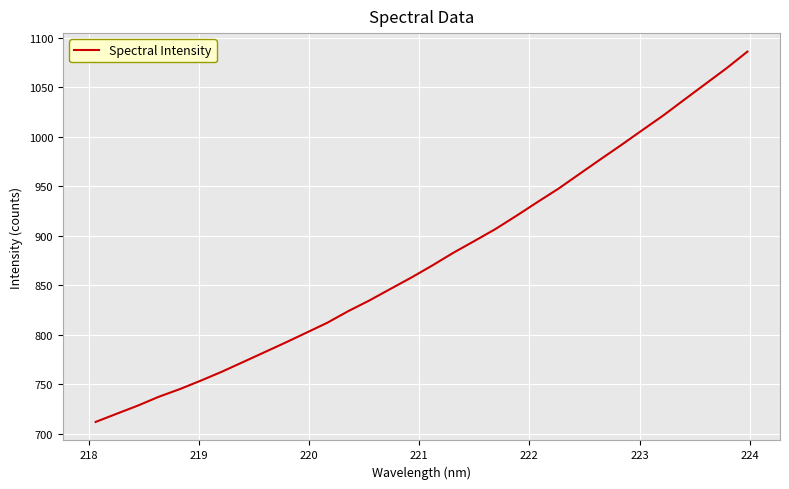

What is the difference between the maximum and minimum values?

374.0